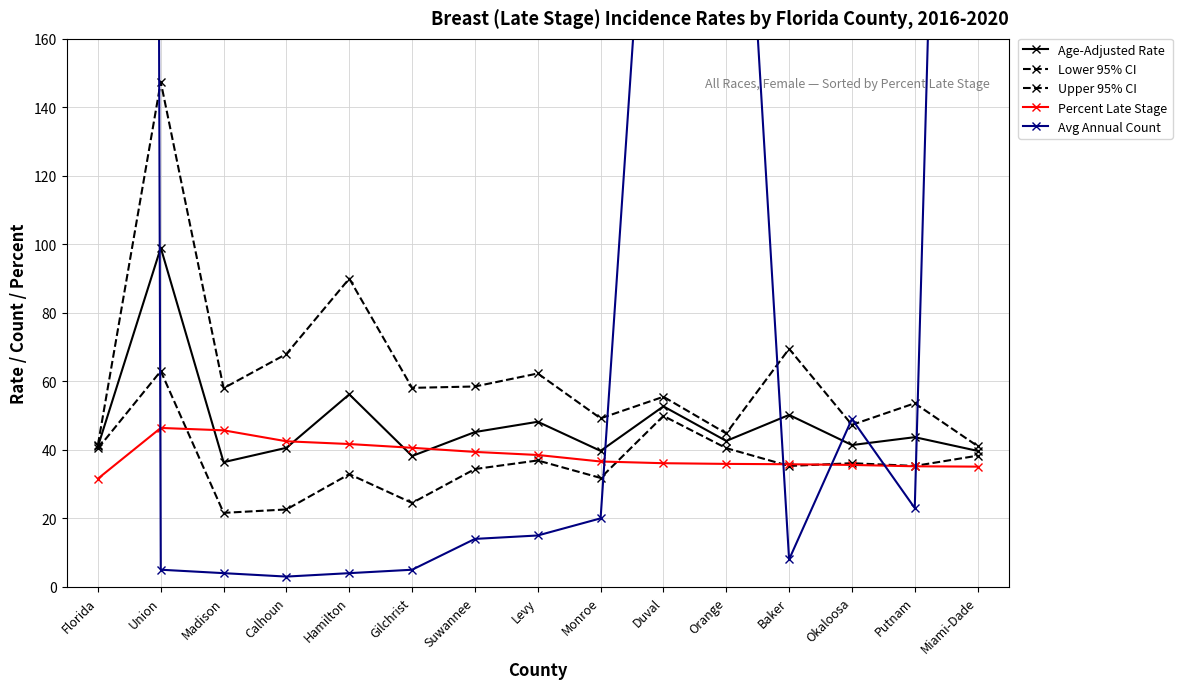

Does the chart display data point markers on the line(s)?

Yes